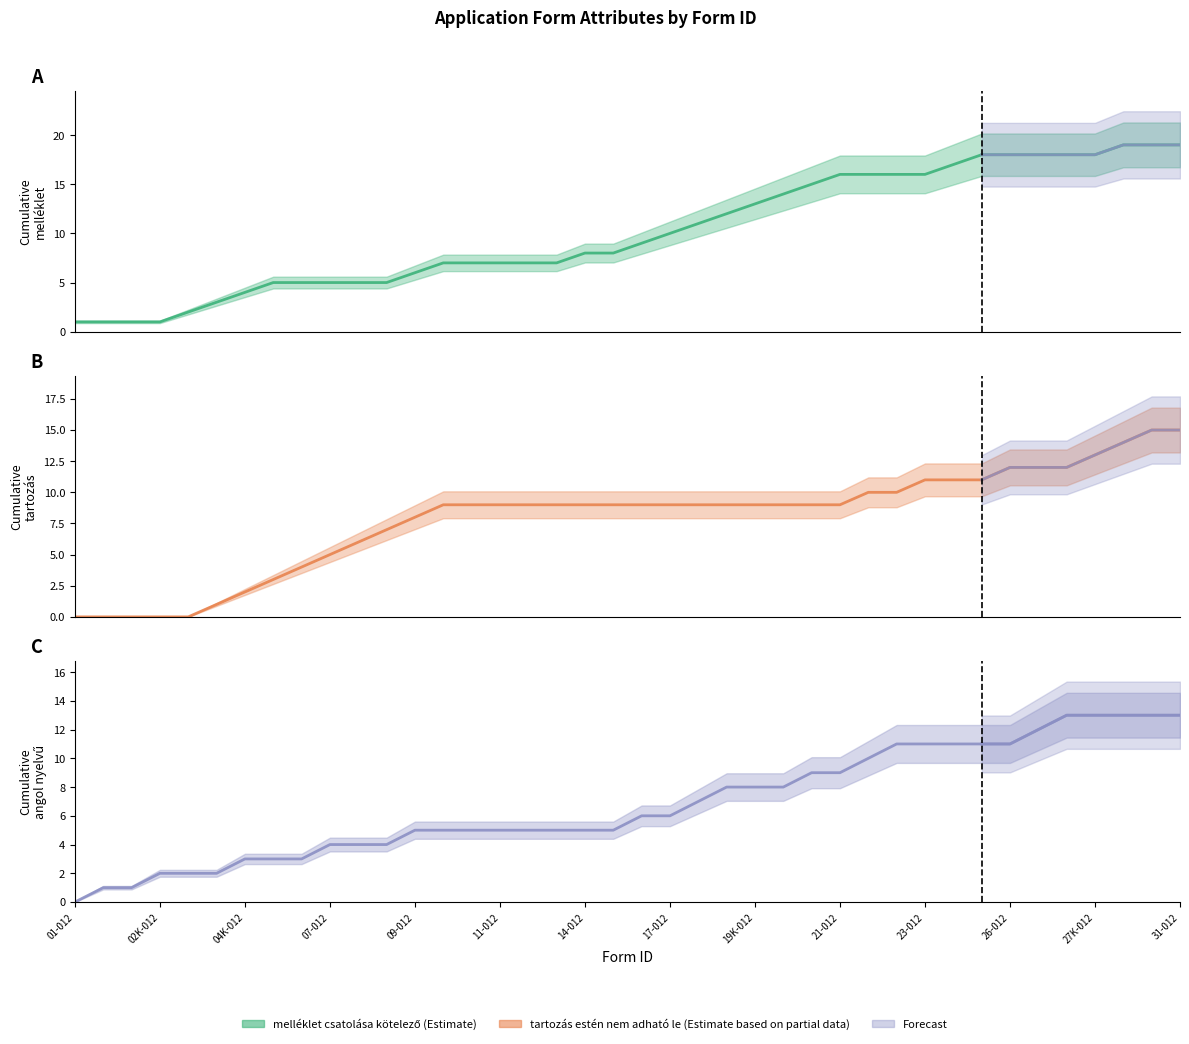

What is the approximate value of angol nyelvű képzésben részt vevőknek (line) at 26-012, to the nearest 5?

10